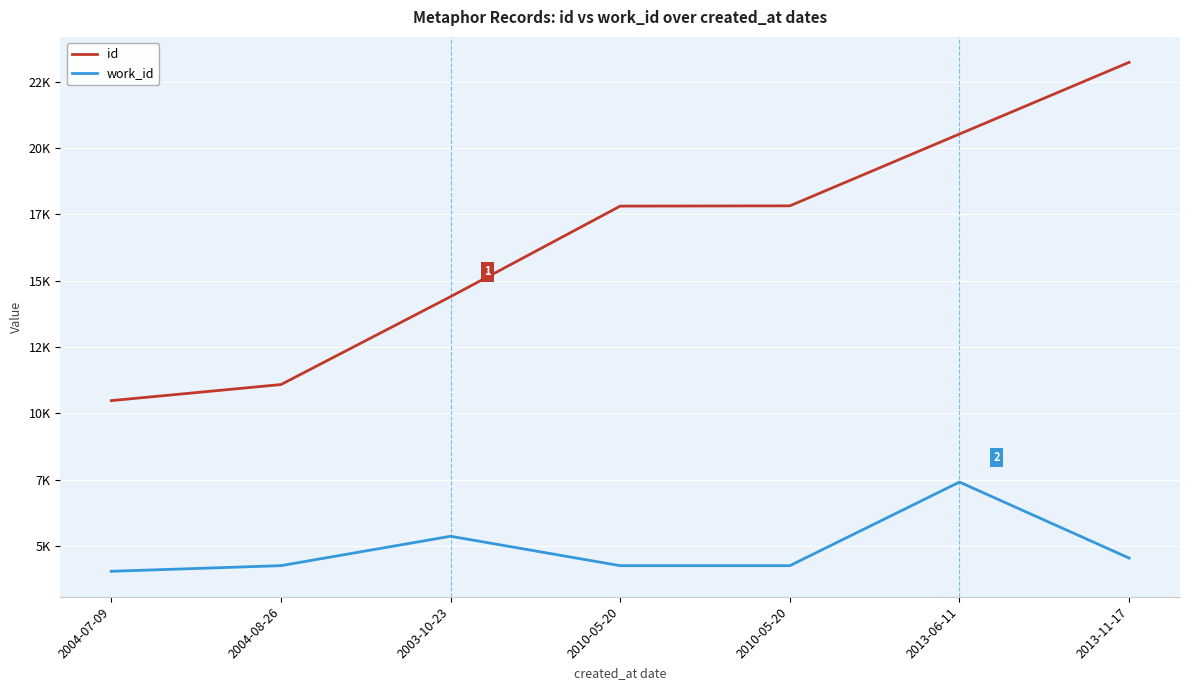

Where is id nearest to the value 16853?

2010-05-20